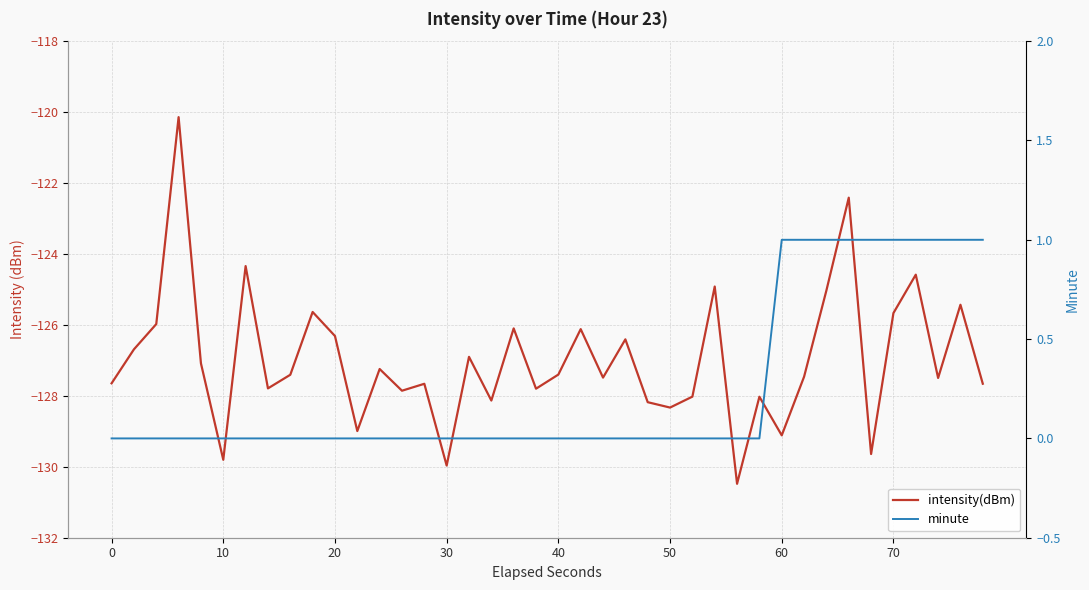

In intensity(dBm), how many points are lower than both neighbors (excluding endpoints)?

13